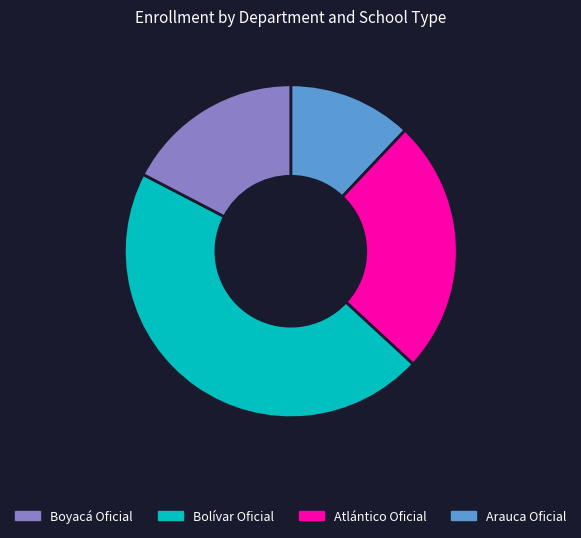

Is there a majority slice in this chart?

No